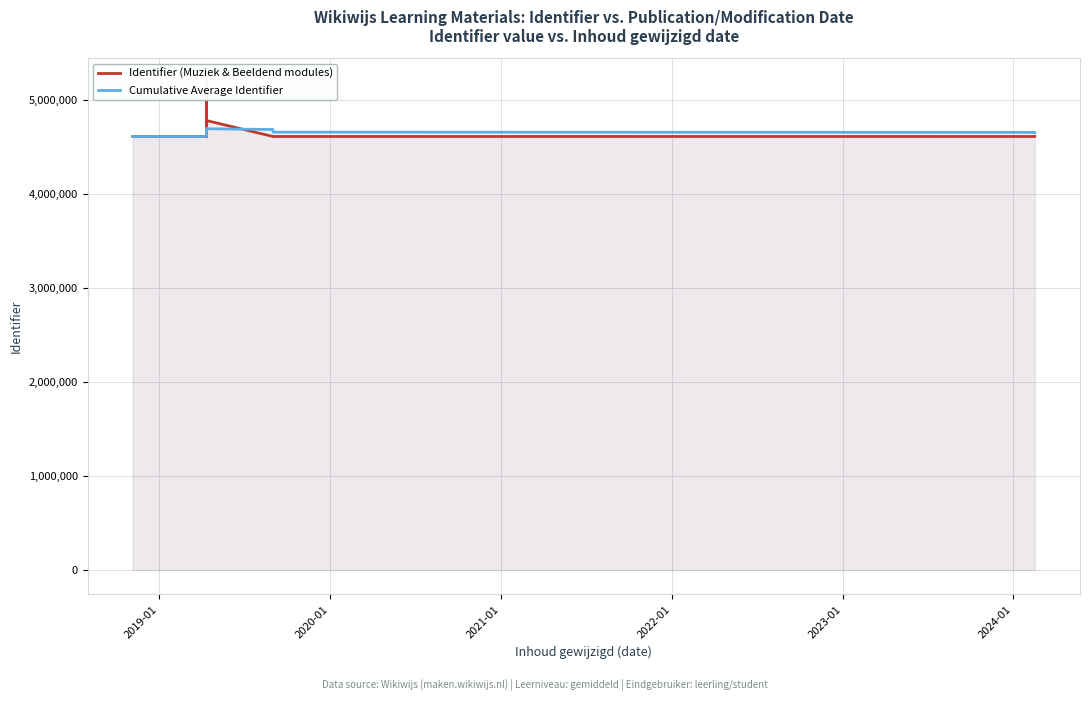

Reading right to left, transcribe all the data shown in this chart.

Identifier (Muziek & Beeldend modules): 4610615.0	4610568.0	4610675.0	4610663.0	4610655.0	4610642.0	4610629.0	4610602.0	4610590.0	4779971.0	4610772.0	5183213.0	4610708.0	4610696.0	4610569.0	4610760.0	4610739.0	4610581.0
Cumulative Average Identifier: 4651869.3	4654296.1	4657029.1	4660119.3	4663651.9	4667728.6	4672485.8	4678109.2	4684859.9	4693112.1	4682254.8	4692466.6	4610675.5	4610669.0	4610662.2	4610693.3	4610660.0	4610581.0